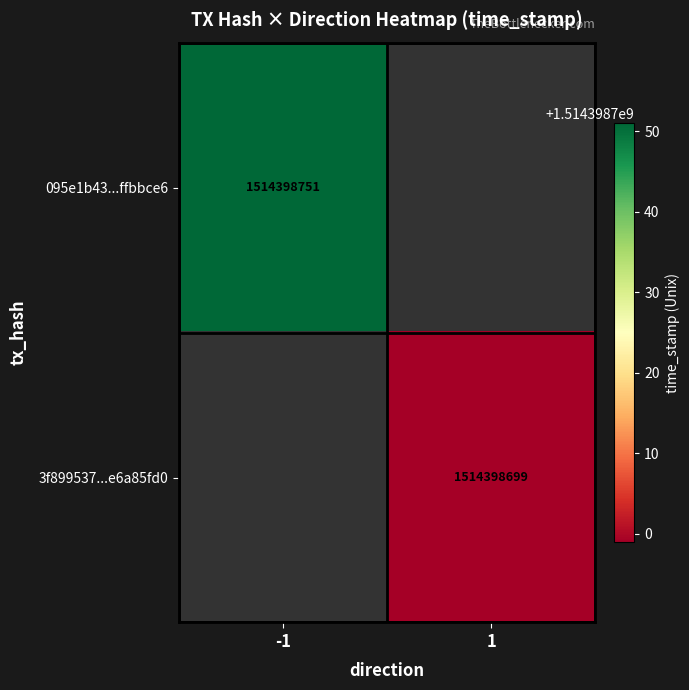

Rank the series by their maximum value, from highest to lowest.

095e1b43629505b37c34c5c16306aa55ffbbce6, 3f8995375127a0dd49b78868c6d6eee6a85fd0d